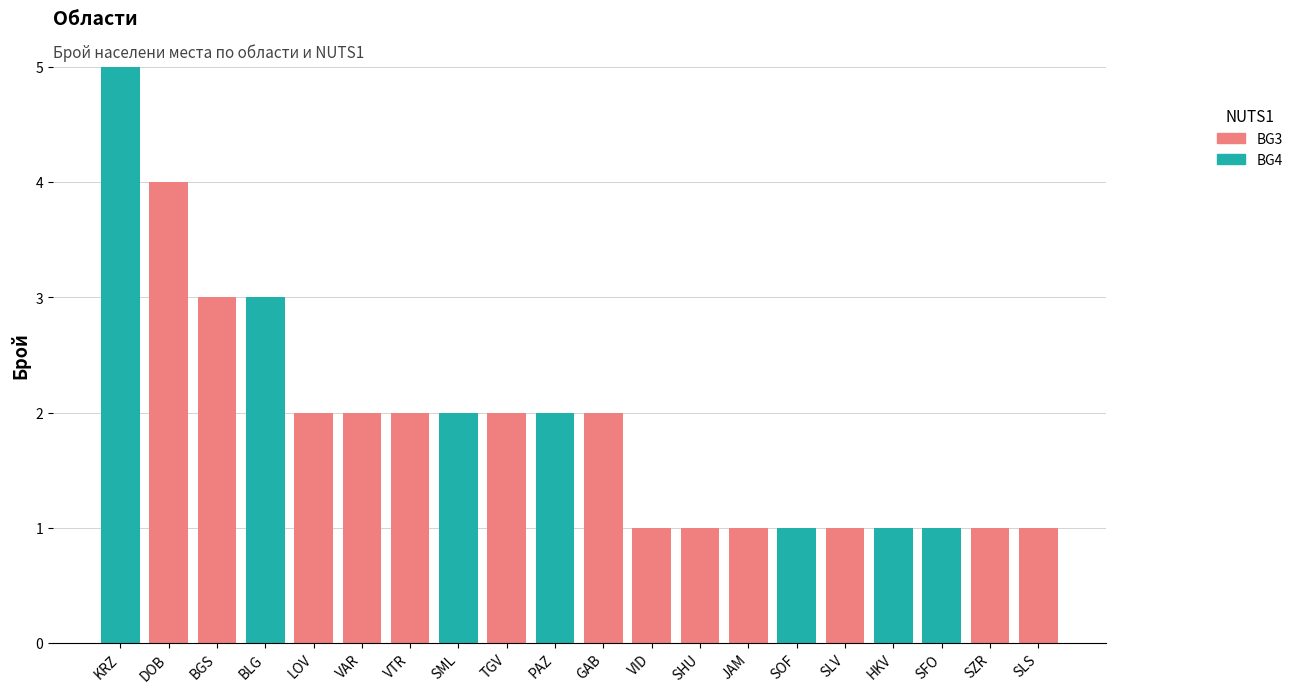

The BG4 series shows 0 at SHU. True or false?

True